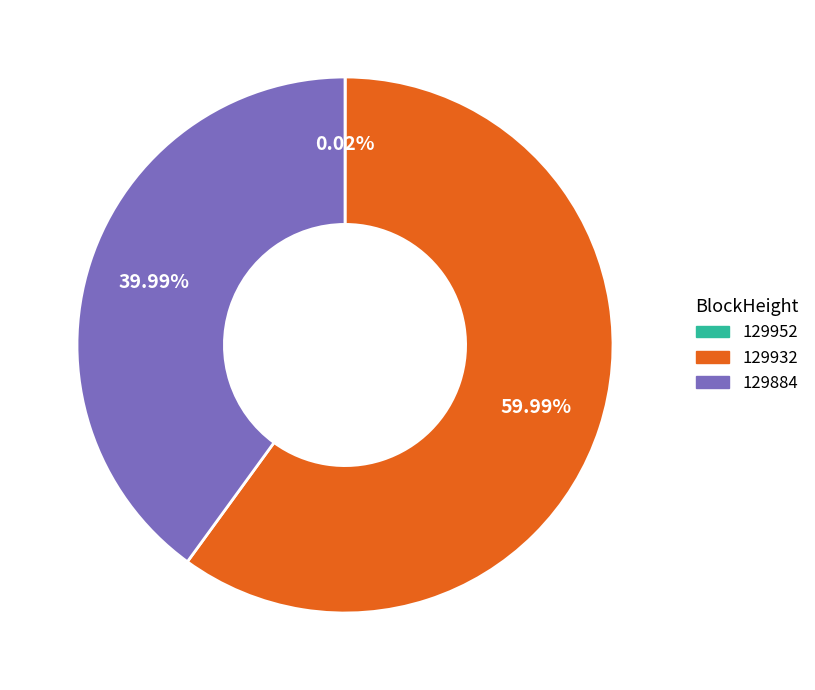

True or false: 129932 accounts for 53% of the total.

False